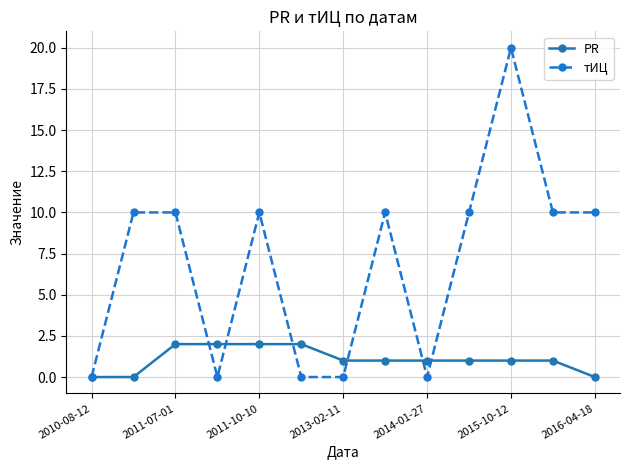

True or false: тИЦ has more than 2 interior local peaks.

True